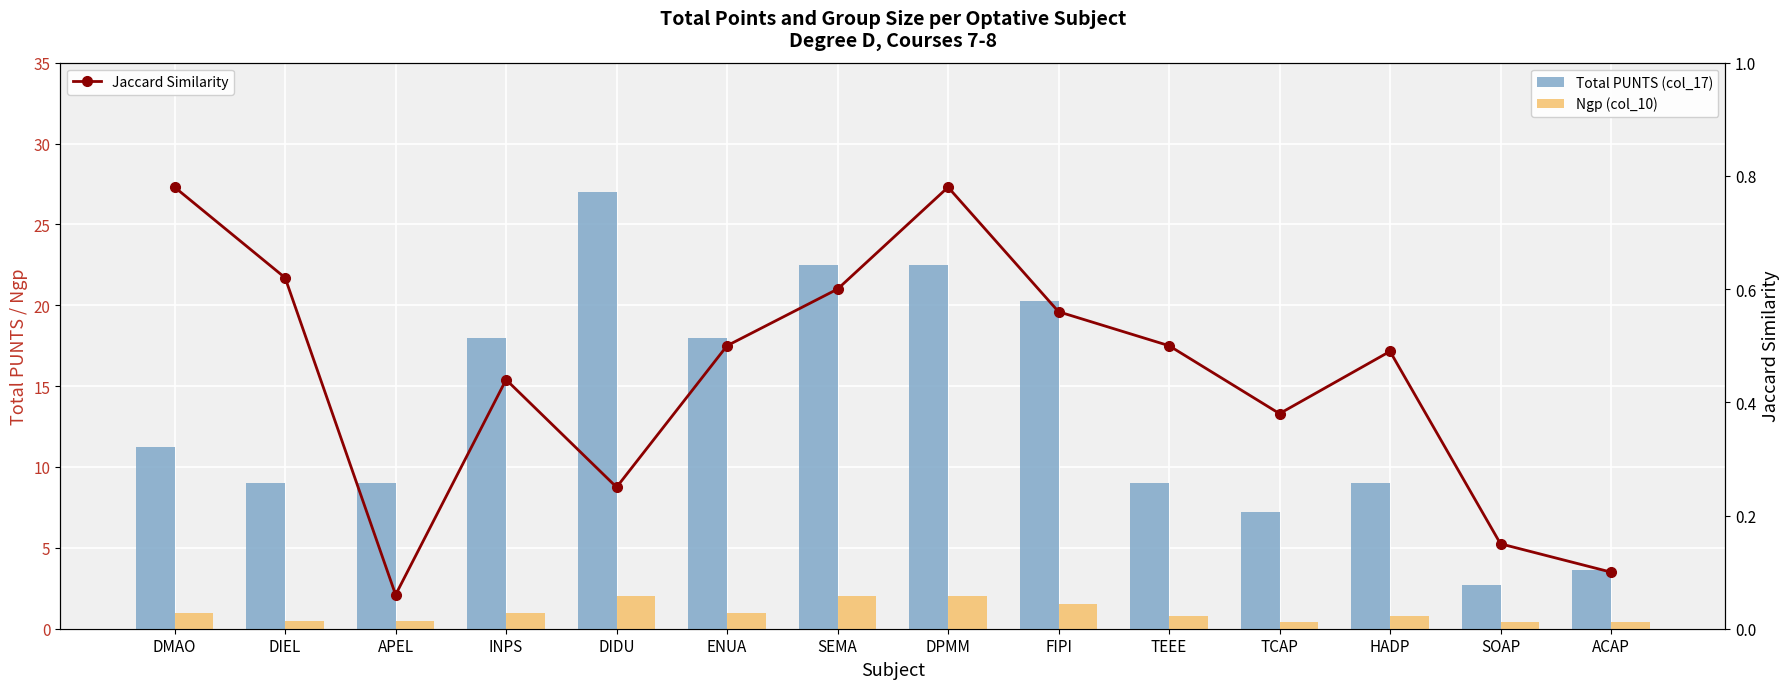

Reading left to right, list all the values displayed in this chart.

Total PUNTS (col_17): DMAO=11.2	DIEL=9.0	APEL=9.0	INPS=18.0	DIDU=27.0	ENUA=18.0	SEMA=22.5	DPMM=22.5	FIPI=20.2	TEEE=9.0	TCAP=7.2	HADP=9.0	SOAP=2.7	ACAP=3.6
Ngp (col_10): DMAO=1.0	DIEL=0.5	APEL=0.5	INPS=1.0	DIDU=2.0	ENUA=1.0	SEMA=2.0	DPMM=2.0	FIPI=1.5	TEEE=0.8	TCAP=0.4	HADP=0.8	SOAP=0.4	ACAP=0.4
Jaccard Similarity: DMAO=0.8	DIEL=0.6	APEL=0.1	INPS=0.4	DIDU=0.2	ENUA=0.5	SEMA=0.6	DPMM=0.8	FIPI=0.6	TEEE=0.5	TCAP=0.4	HADP=0.5	SOAP=0.1	ACAP=0.1